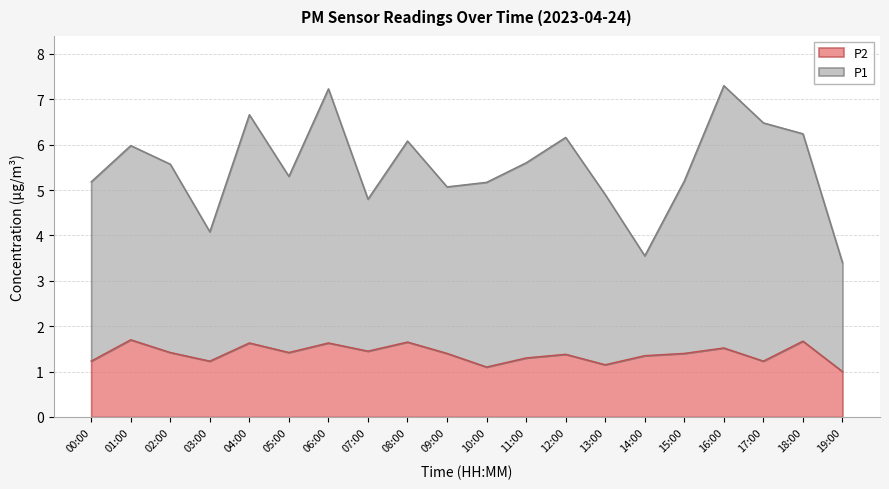

Which series has the widest spread of values?

P1